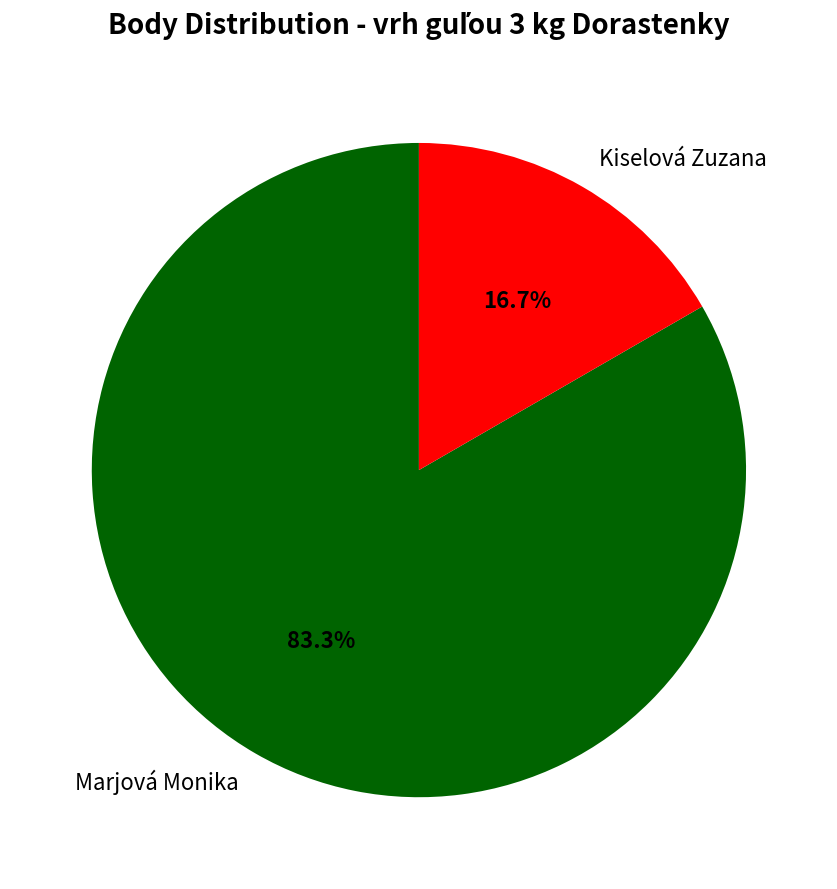

The Marjová Monika slice represents 83% of the pie. True or false?

True